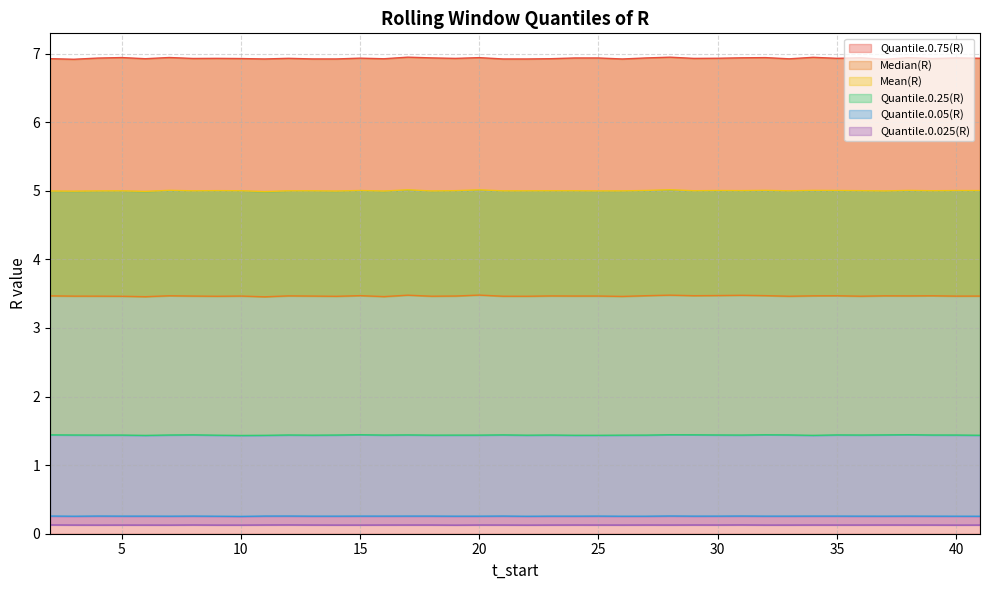

Is it true that Quantile.0.75(R) equals 6.9 at 10?

True